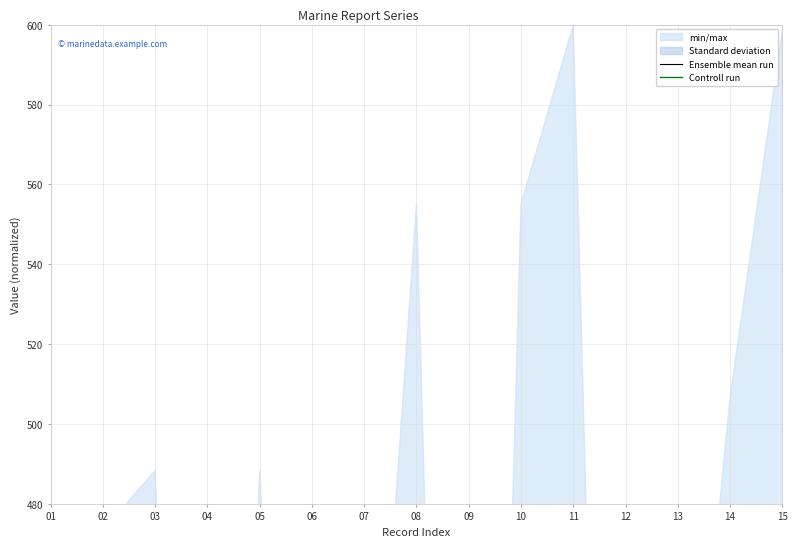

How many lines are shown in the chart?

2